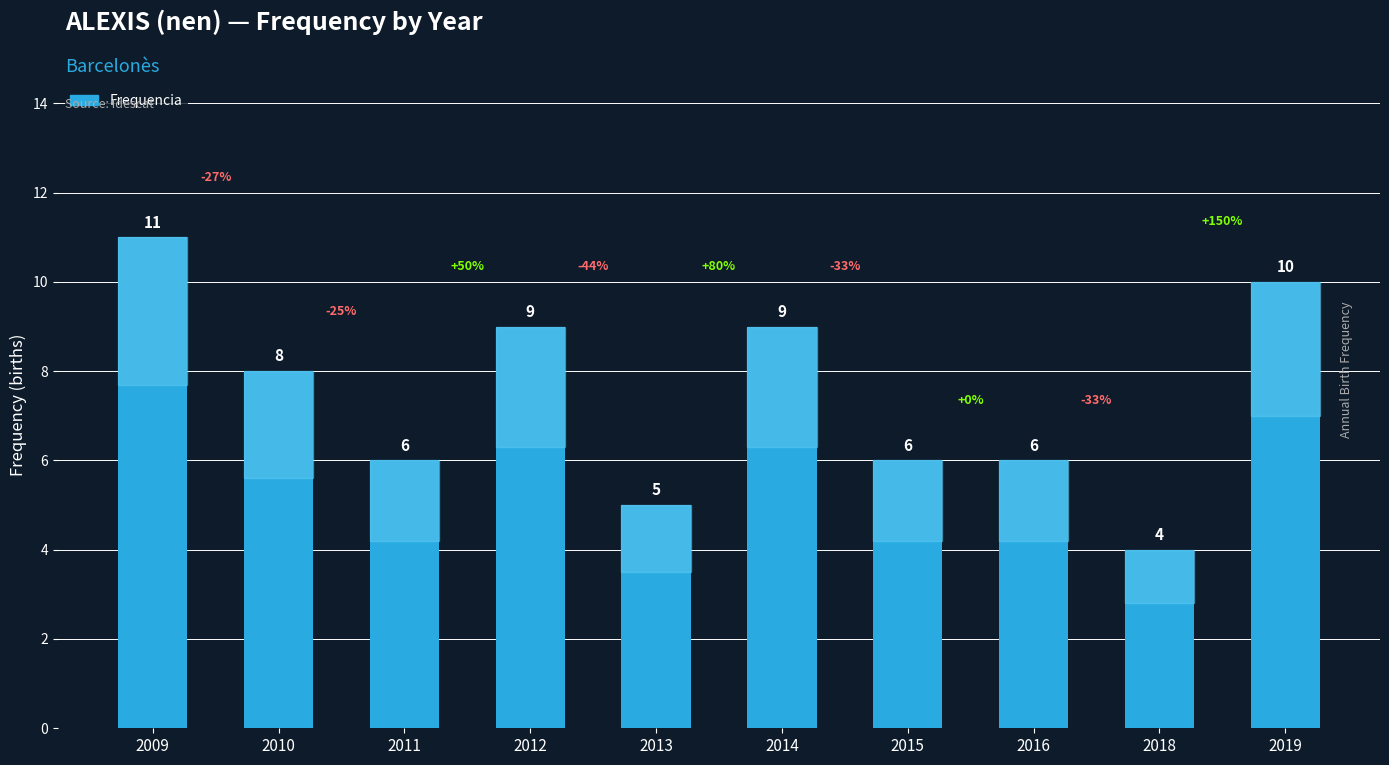

What is the value of the 4th bar from the left?

9